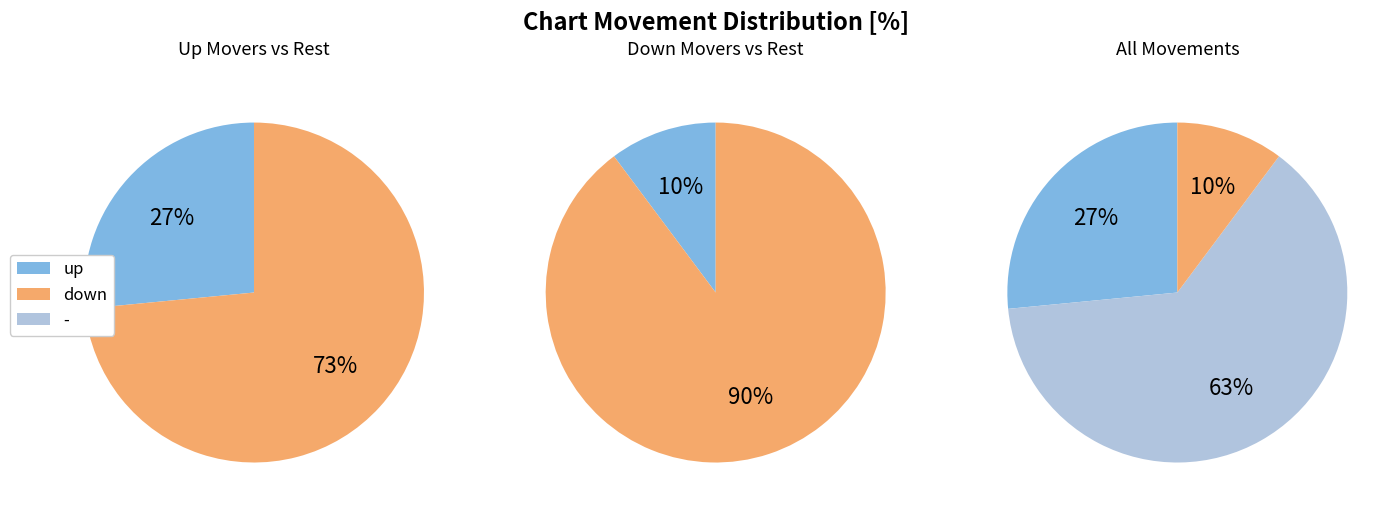

Which category accounts for the majority?

-